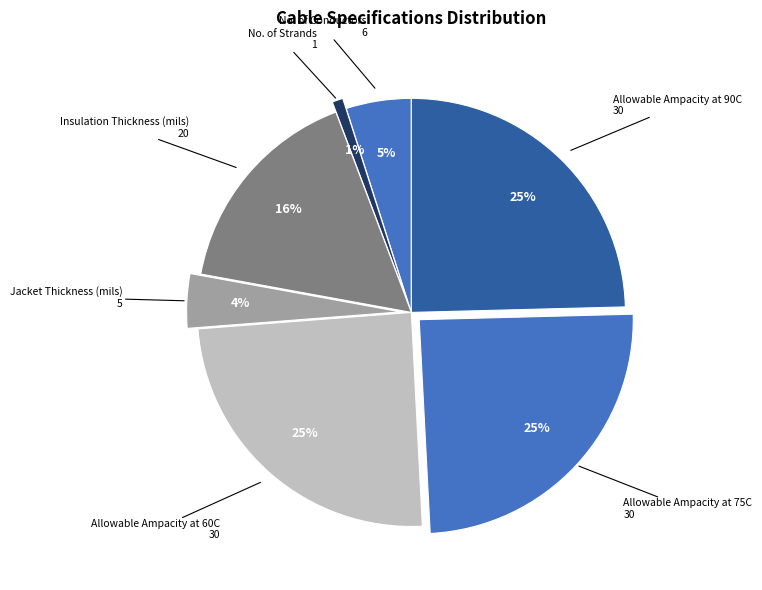

To the nearest percent, what is the difference between the No. of Conductors and Insulation Thickness (mils) slice percentages?

11%